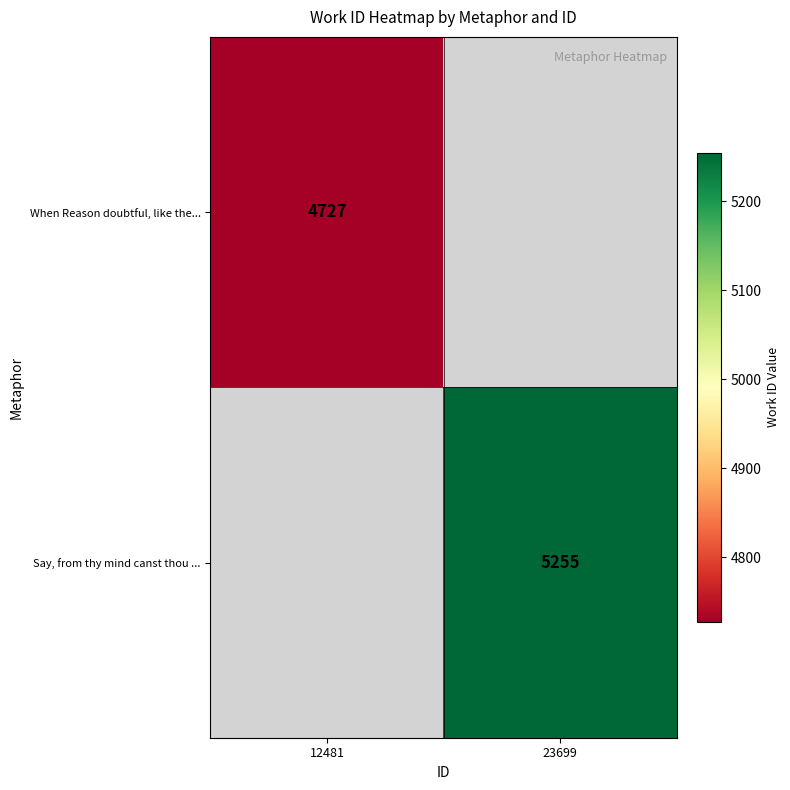

The When Reason doubtful, like the... series shows 4727 at 12481. True or false?

True